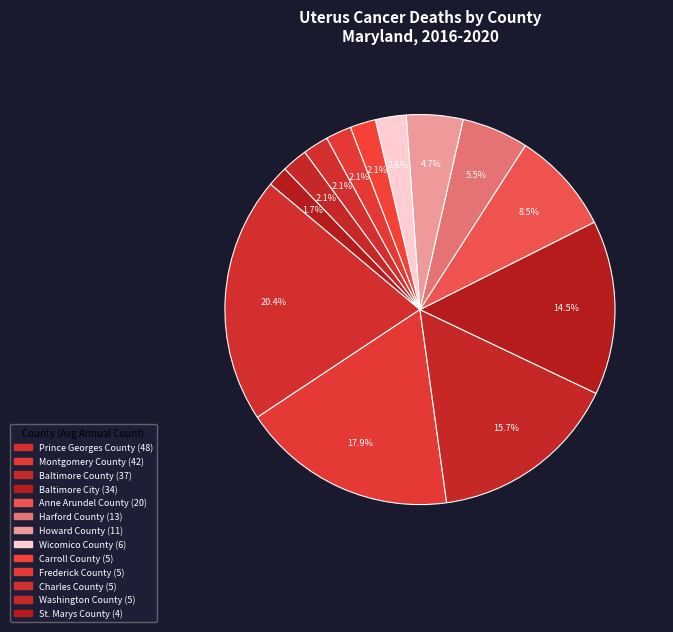

Does Carroll County represent more than half of the total?

No